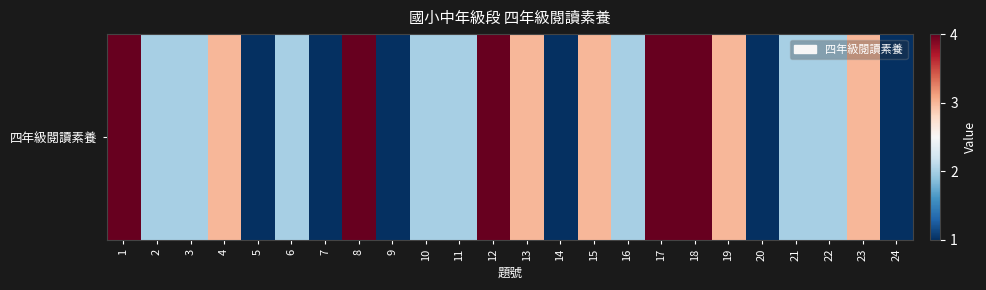

Reading left to right, extract all data points from this chart.

4	2	2	3	1	2	1	4	1	2	2	4	3	1	3	2	4	4	3	1	2	2	3	1